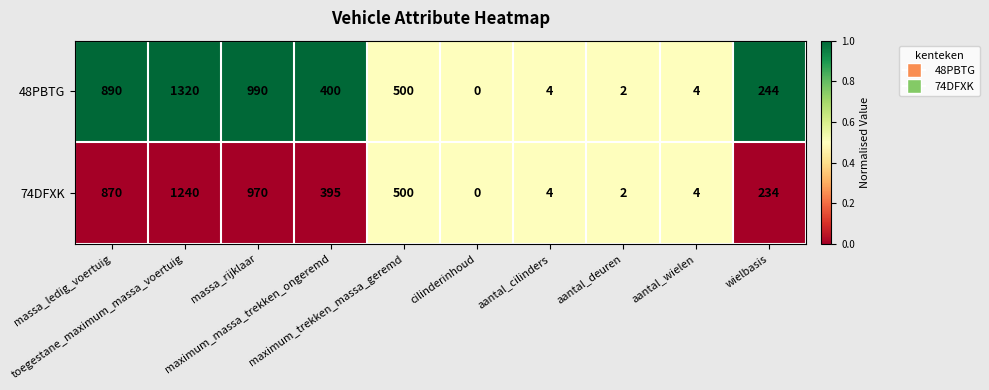

What is the difference between the maximum and minimum values in the 48PBTG series?

1320